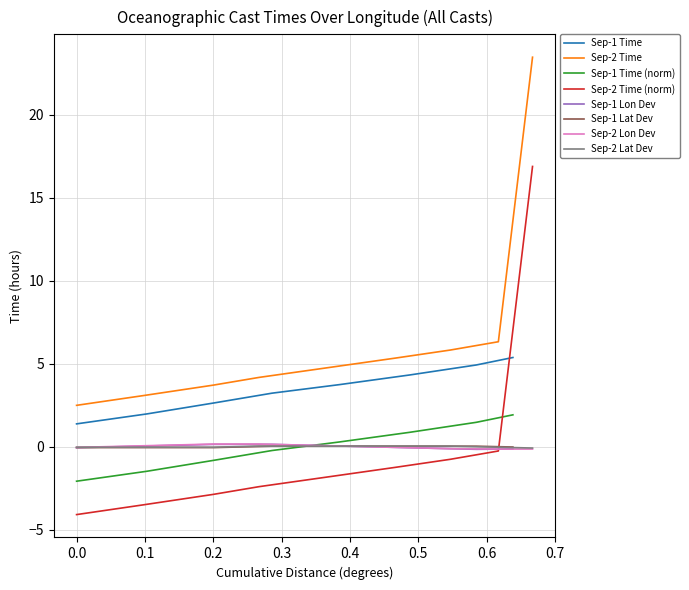

True or false: Sep-1 Time (norm) and Sep-1 Time intersect in this chart.

False